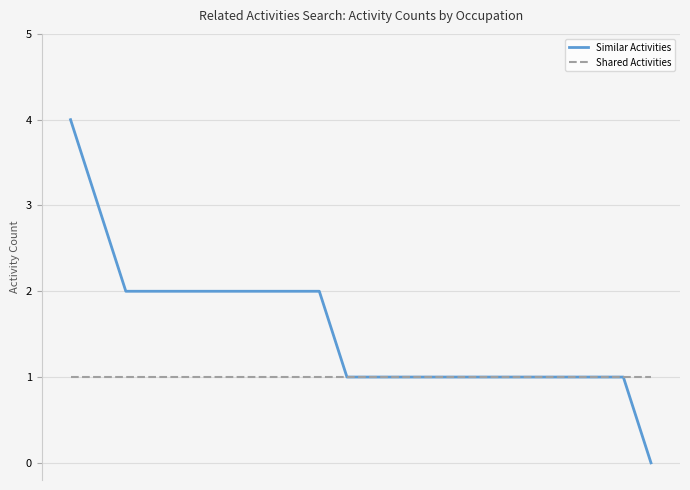

List the series in order of their overall mean, highest first.

Similar Activities, Shared Activities